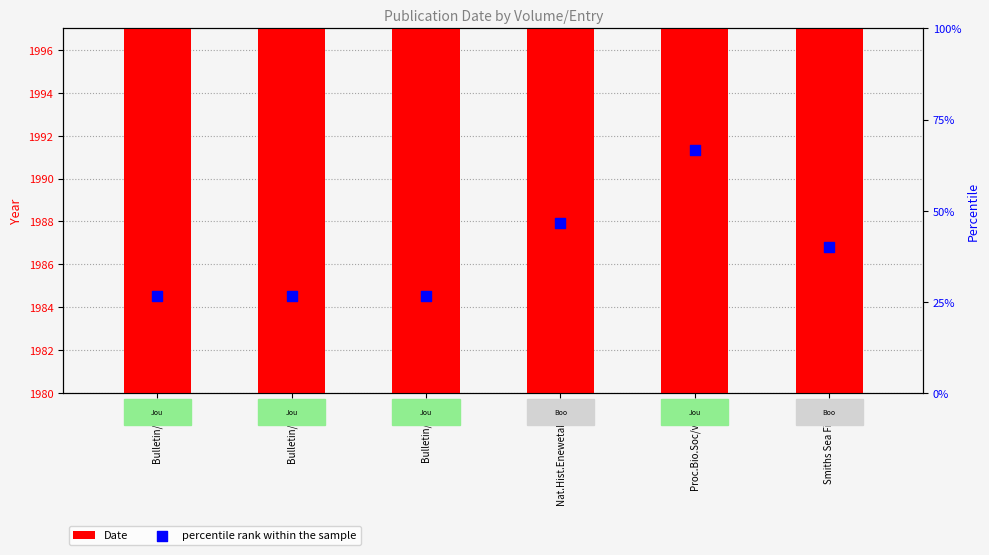

Which series contains the highest Y value?

Date